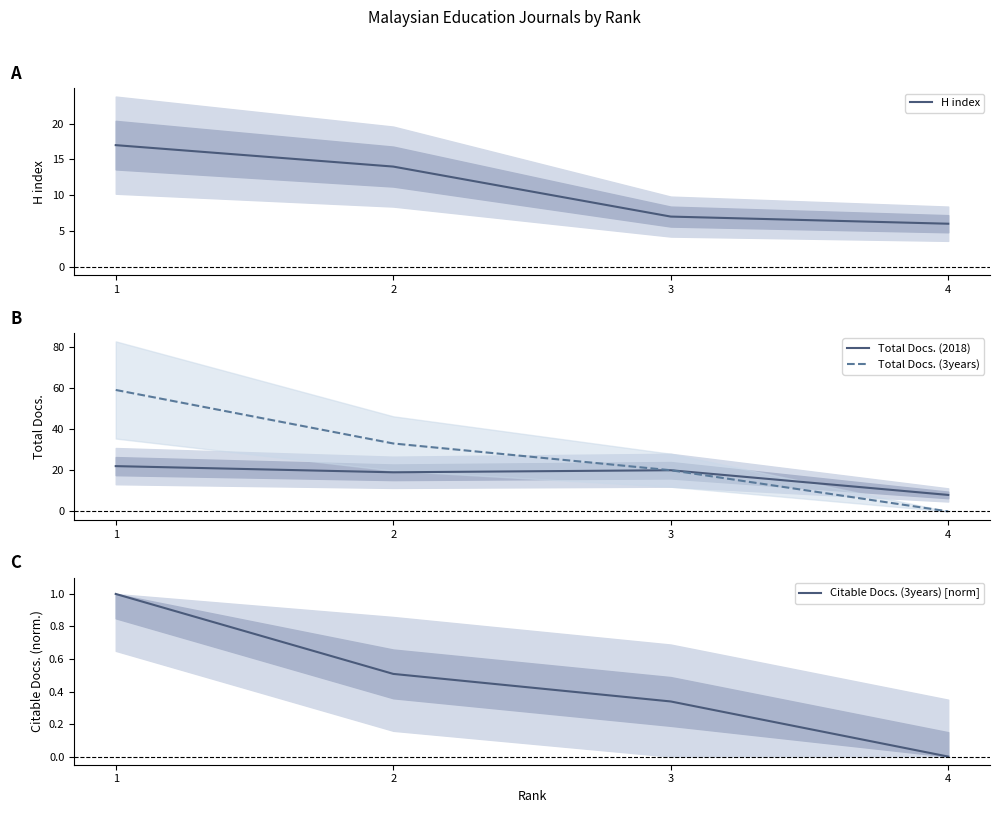

How many data points does each series have?

4